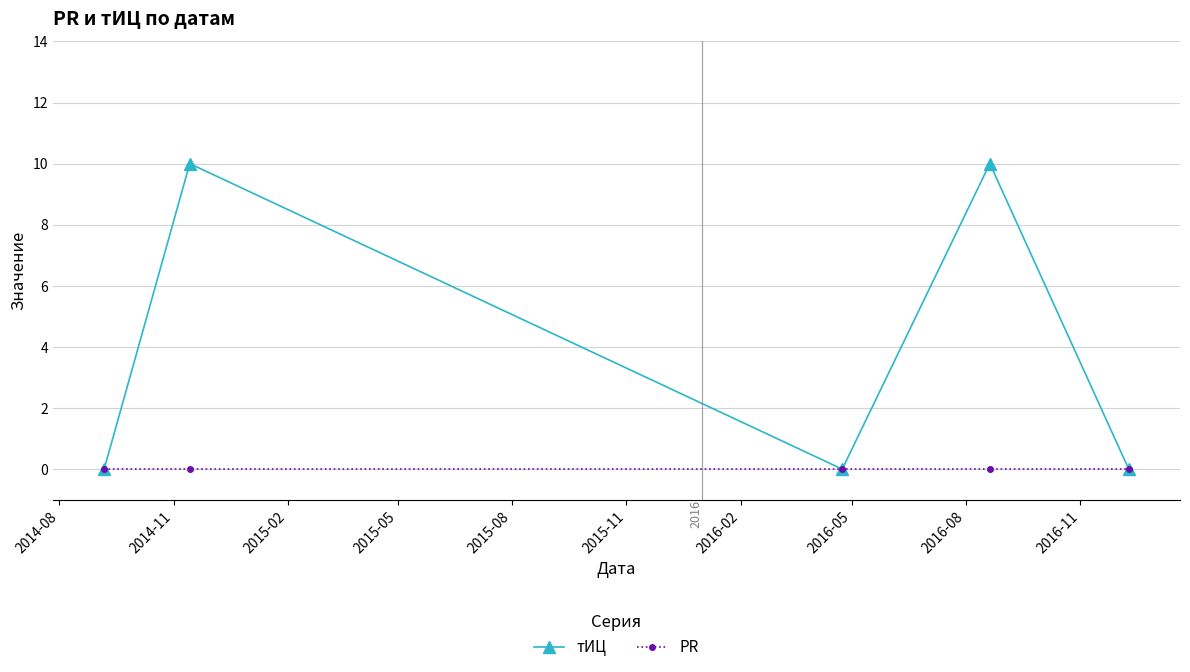

Reading left to right, transcribe all the data shown in this chart.

тИЦ: 0	10	0	10	0
PR: 0	0	0	0	0